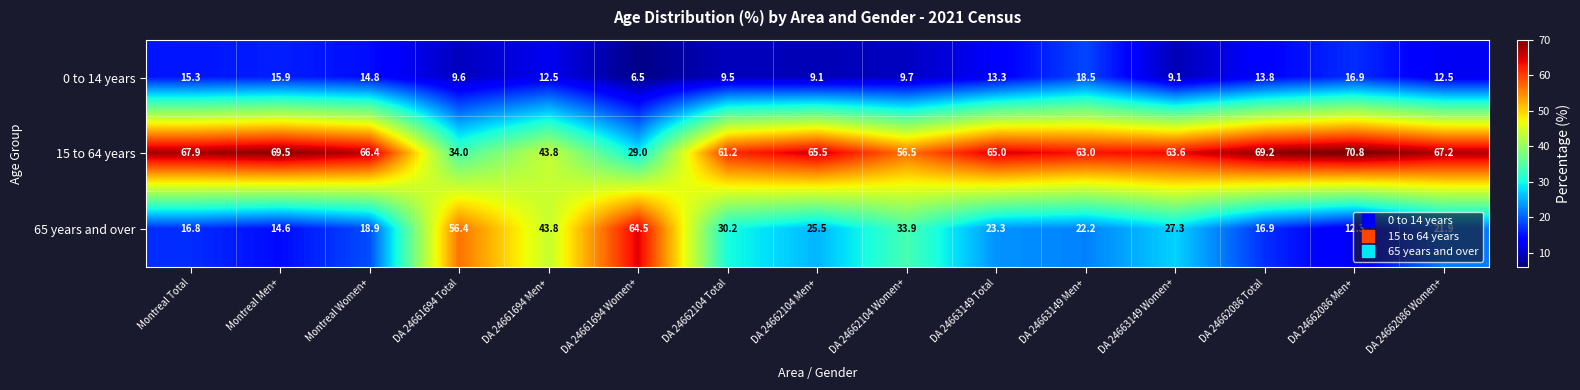

Between DA 24662104 Total and DA 24662104 Men+, which series saw the biggest shift?

65 years and over